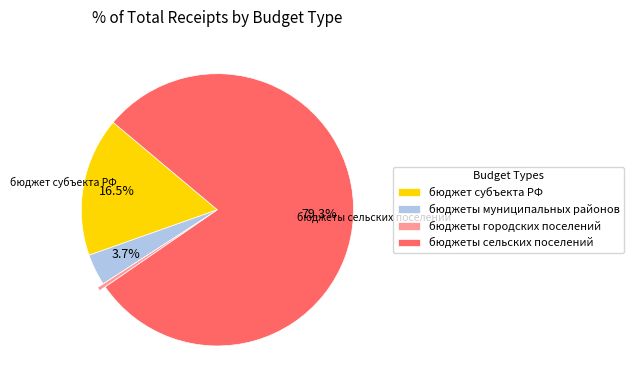

The бюджеты городских поселений slice represents 14% of the pie. True or false?

False